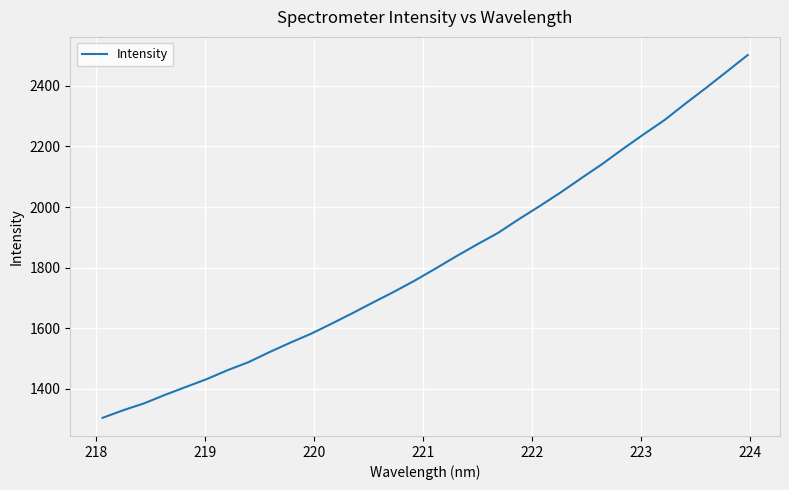

What is the difference between the maximum and minimum values?

1196.9